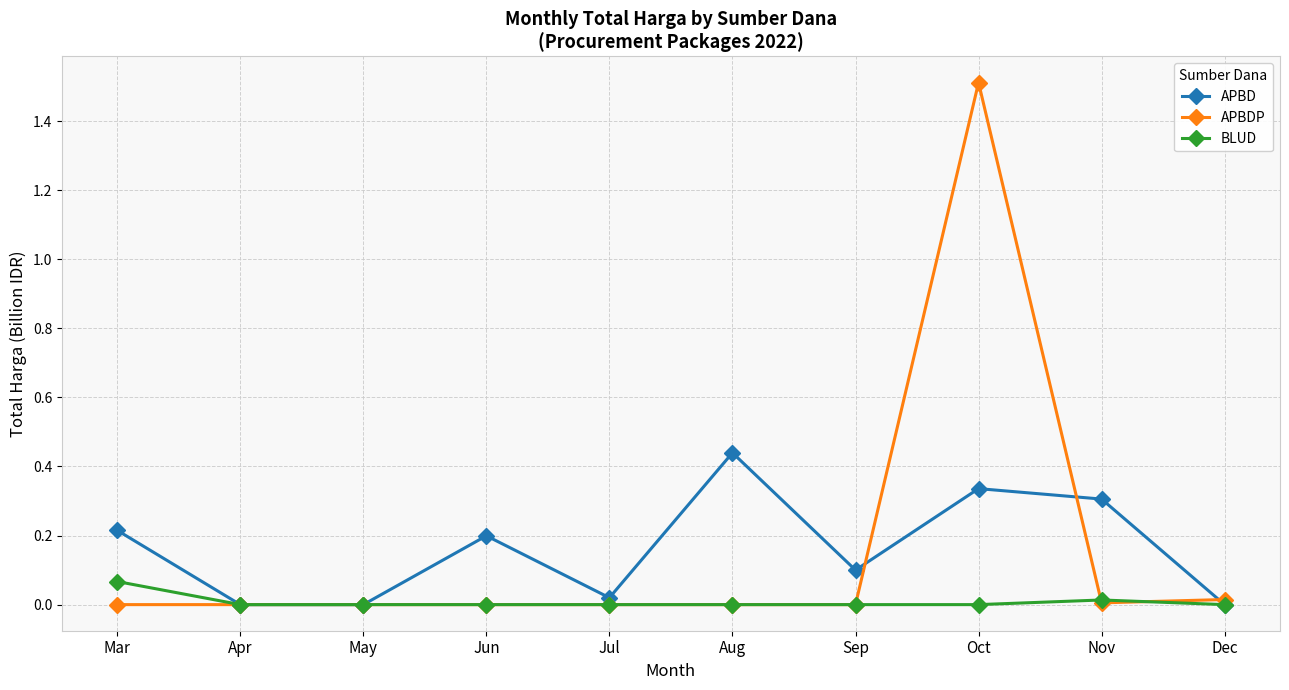

True or false: APBDP has a value of 2.4 at Oct.

False